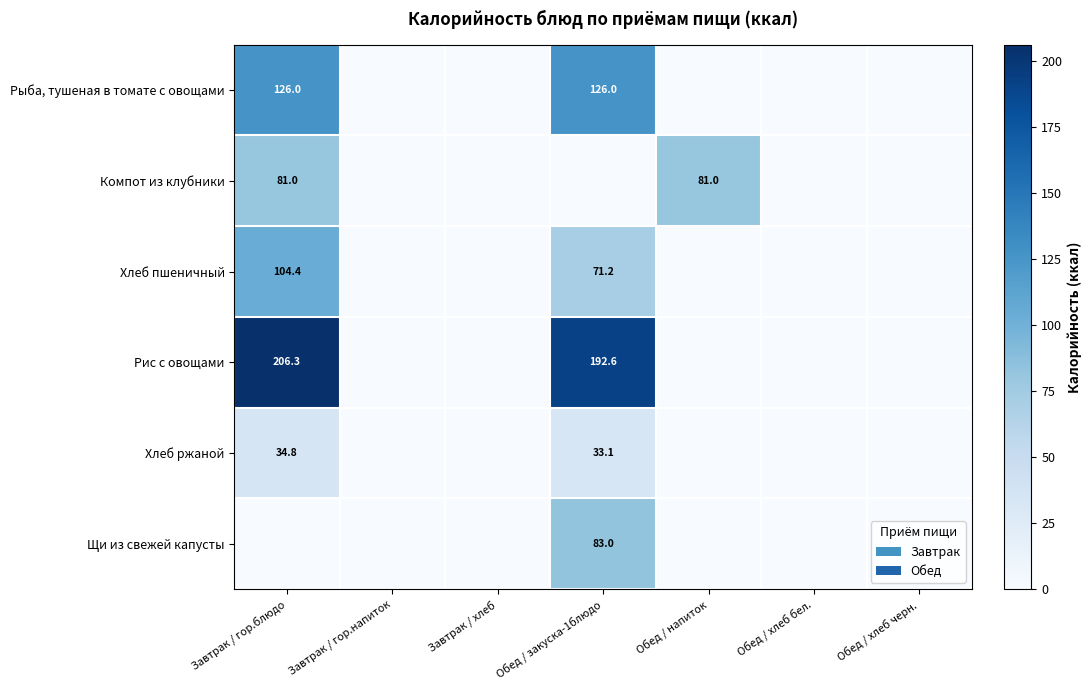

Between Обед / закуска-1блюдо and Обед / напиток, which is larger?

Обед / закуска-1блюдо